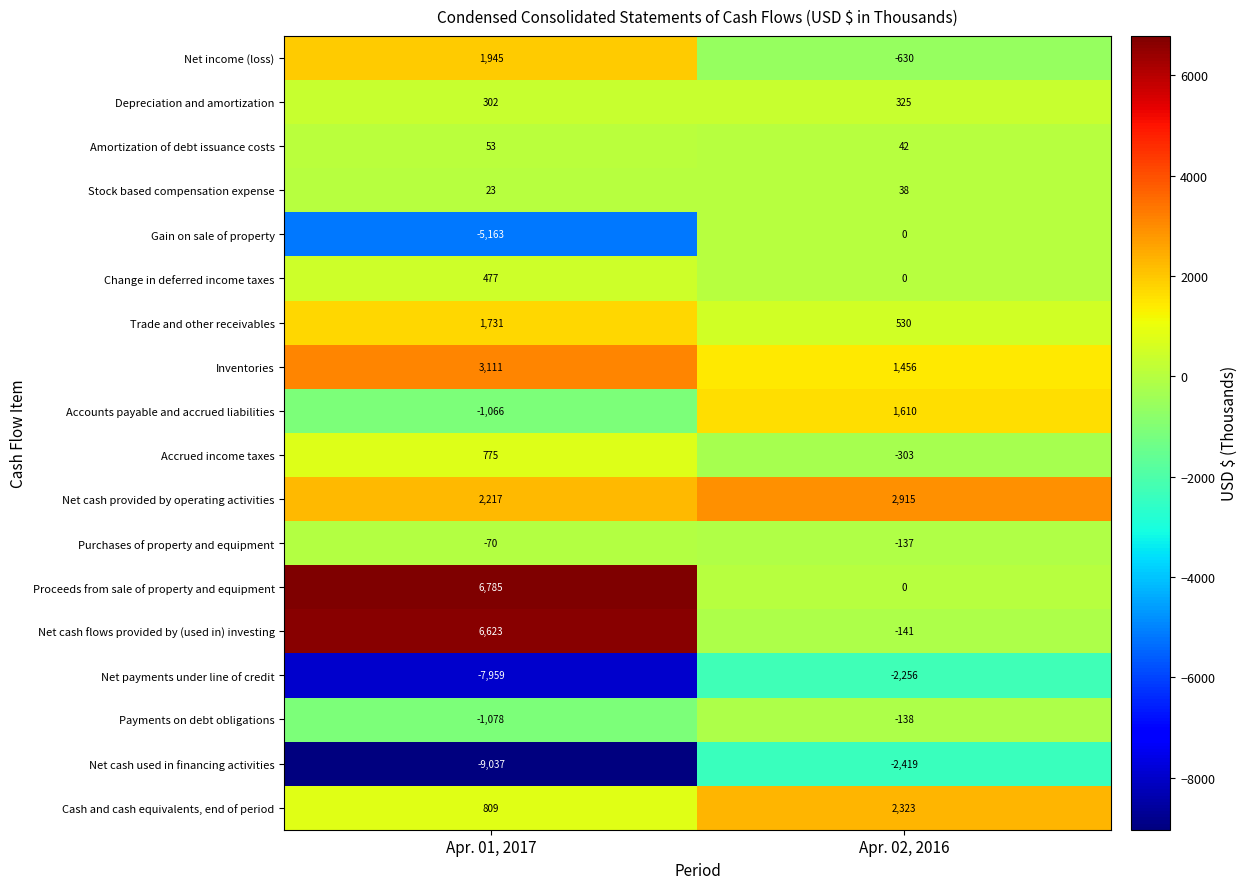

Which series has the largest total across all categories?

Proceeds from sale of property and equipment